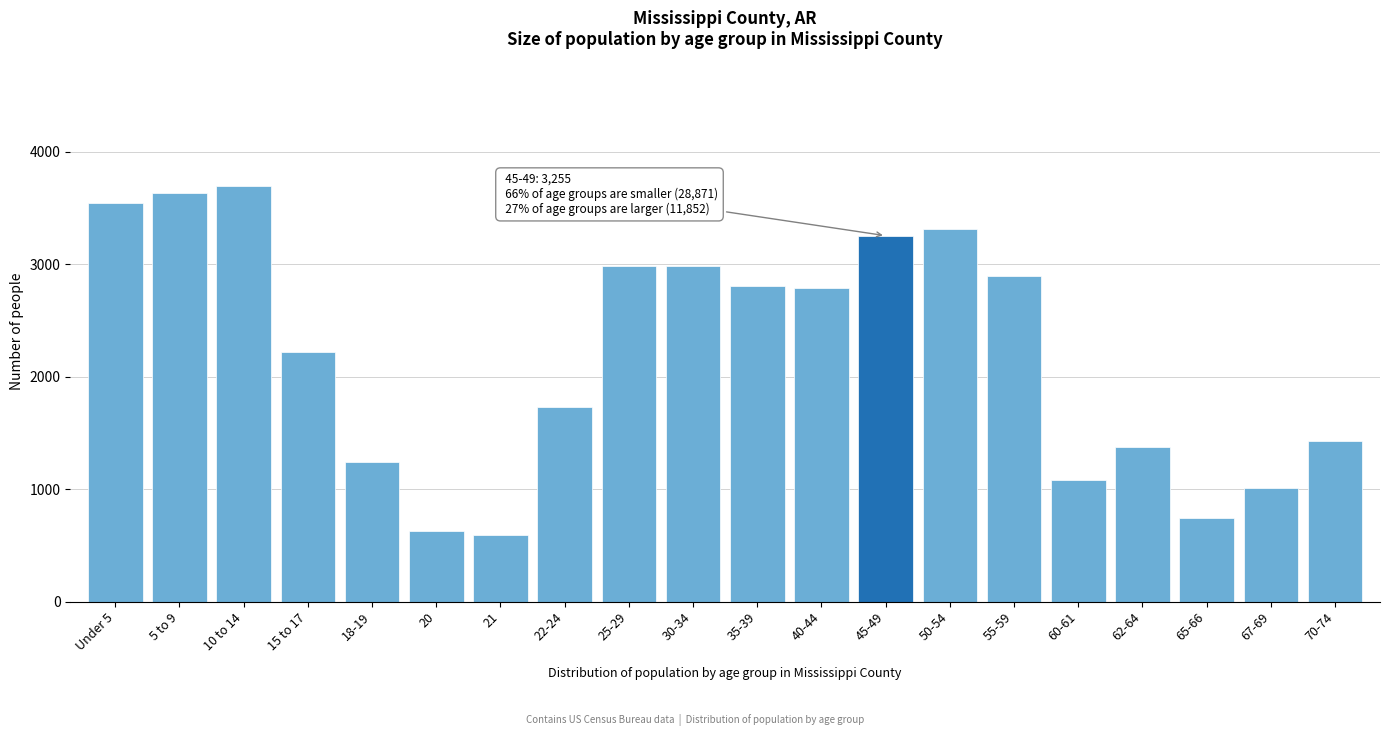

The value at 70-74 is 1428. True or false?

True